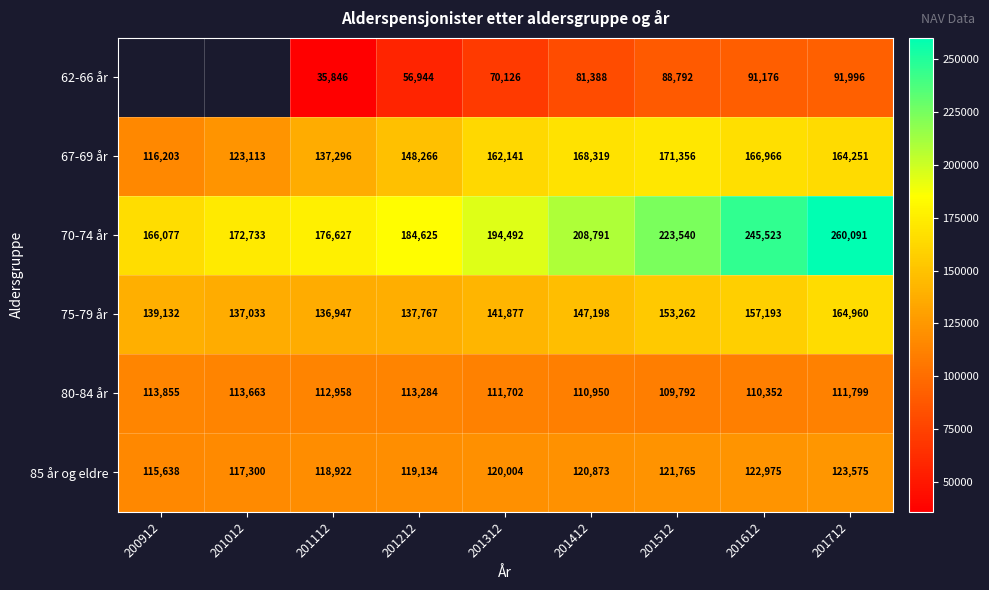

Rank the categories by 80-84 år value from highest to lowest.

200912, 201012, 201212, 201112, 201712, 201312, 201412, 201612, 201512